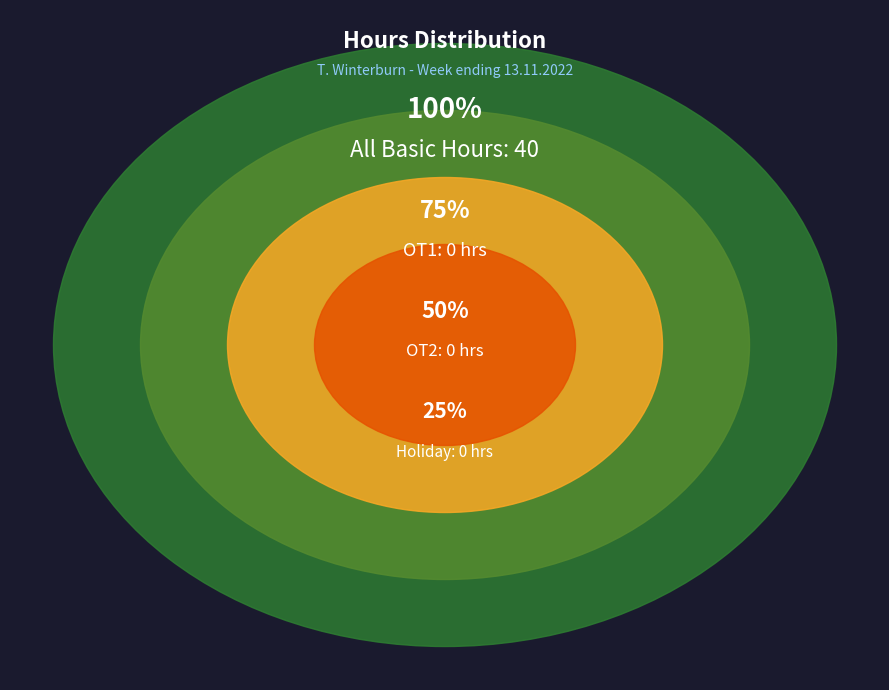

What percentage is NOT represented by OT1?

100.0%